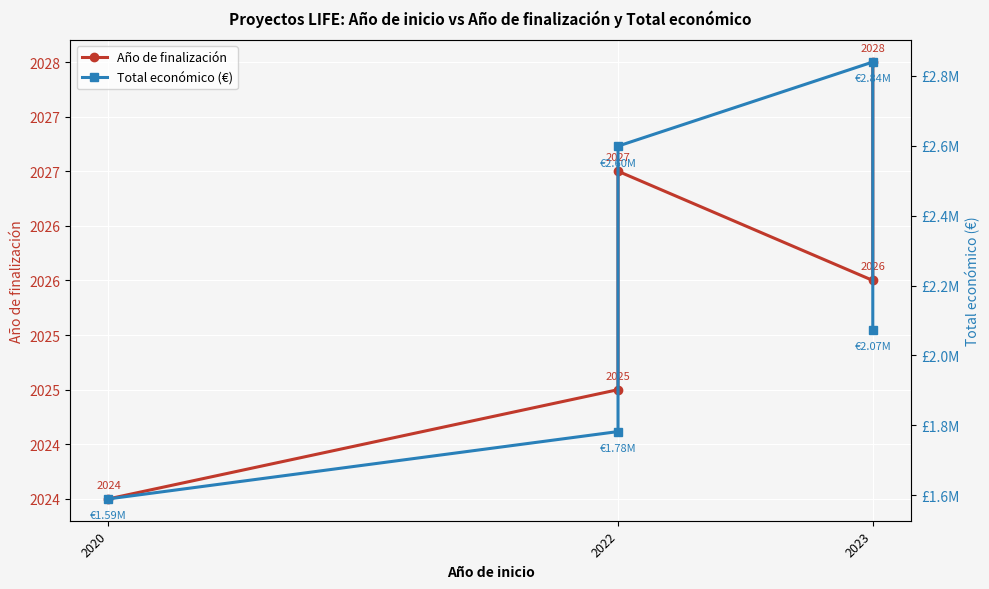

What position from the right is 2022?

4